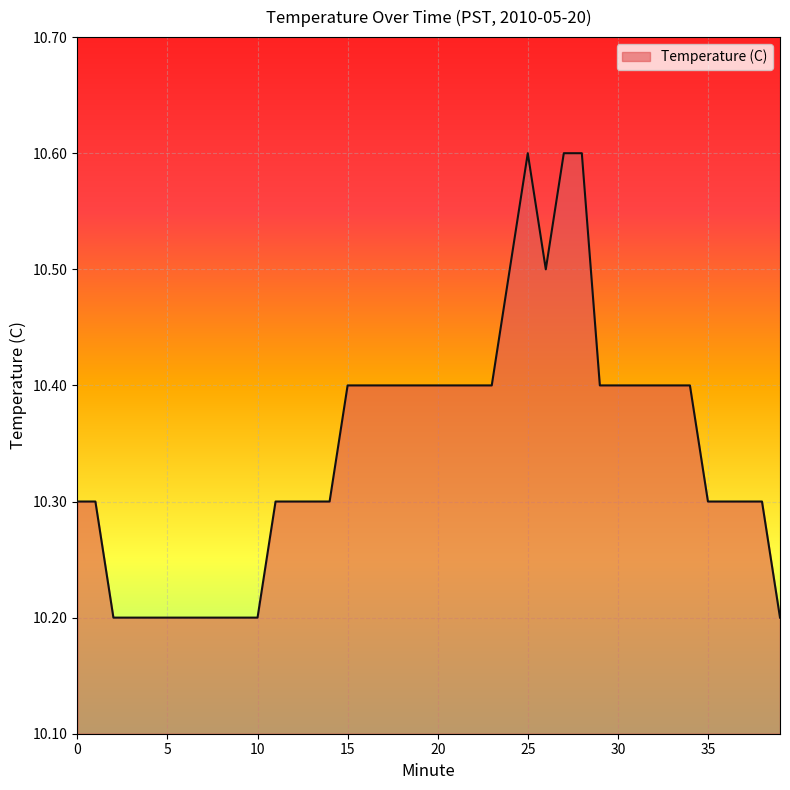

What is the maximum value shown in the chart?

10.6